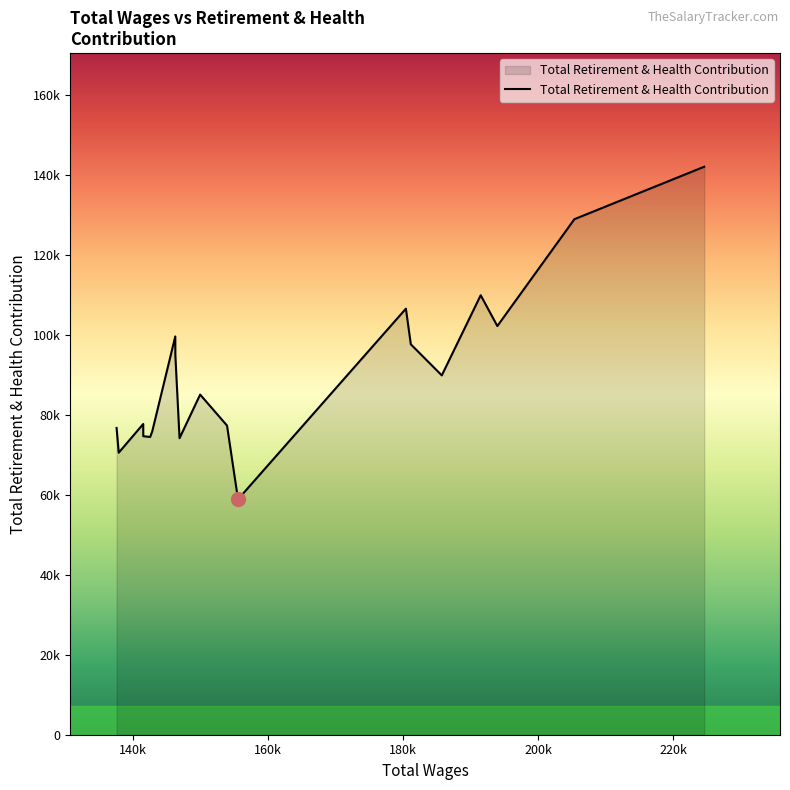

Is this an area chart (filled region under the line)?

Yes